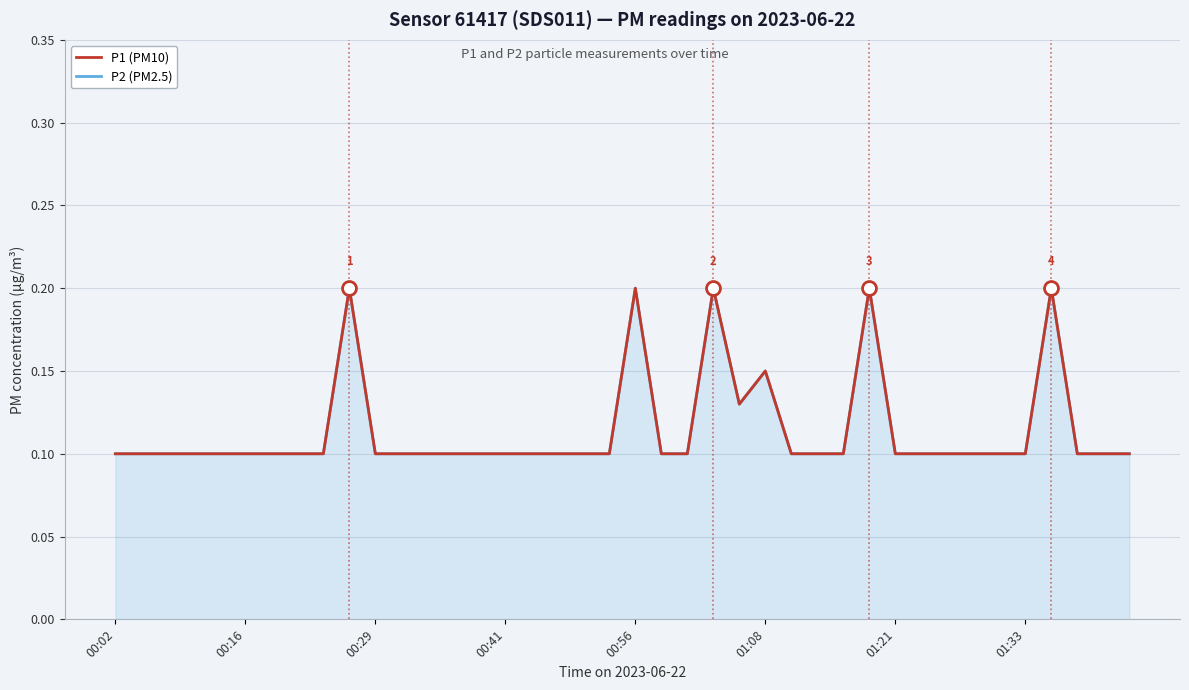

True or false: P2 (PM2.5) and P1 (PM10) intersect in this chart.

False